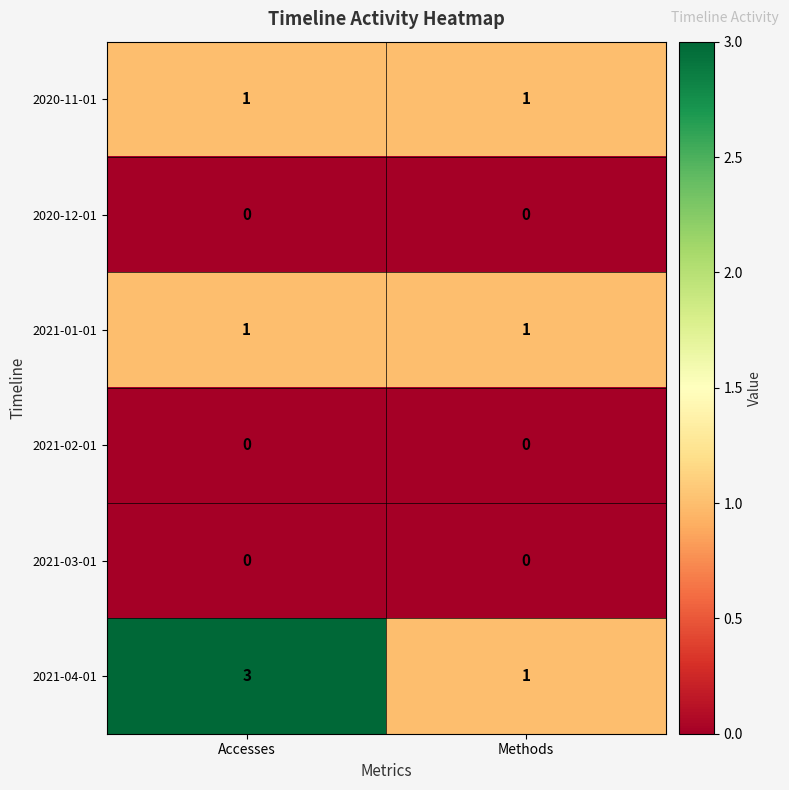

Reading left to right, what are all the values shown in this chart?

2020-11-01: 1	1
2020-12-01: 0	0
2021-01-01: 1	1
2021-02-01: 0	0
2021-03-01: 0	0
2021-04-01: 3	1